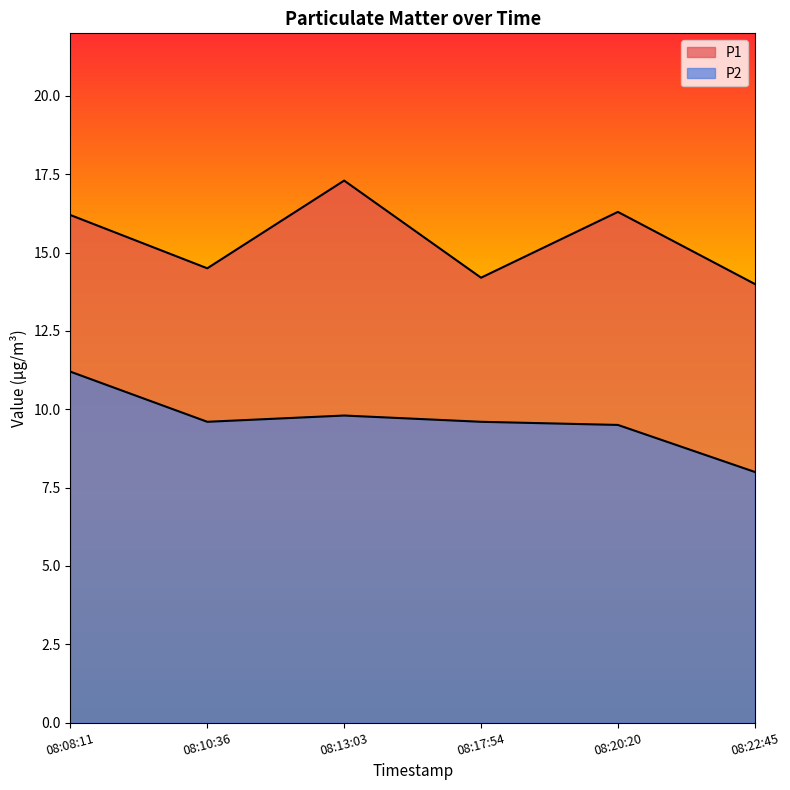

True or false: P1 has a value of 16.3 at 08:20:20.

True